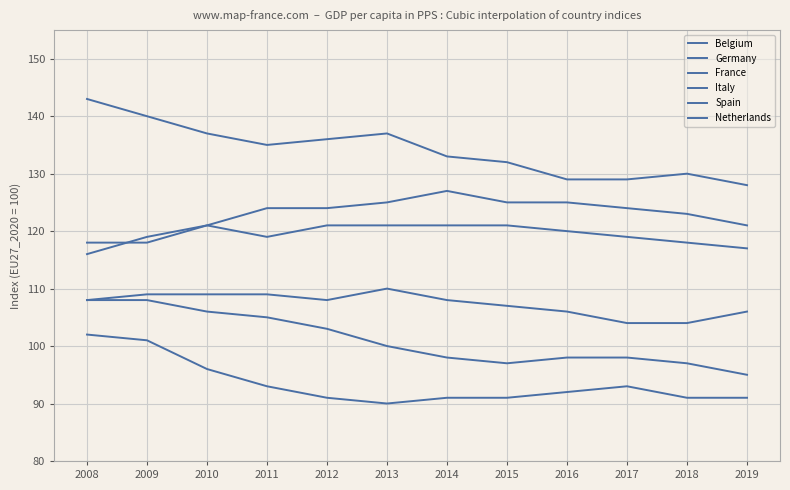

Which series has the largest total across all categories?

Netherlands